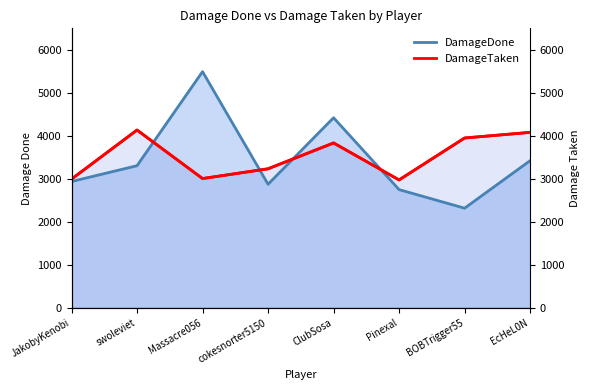

Count the number of categories in the chart.

8